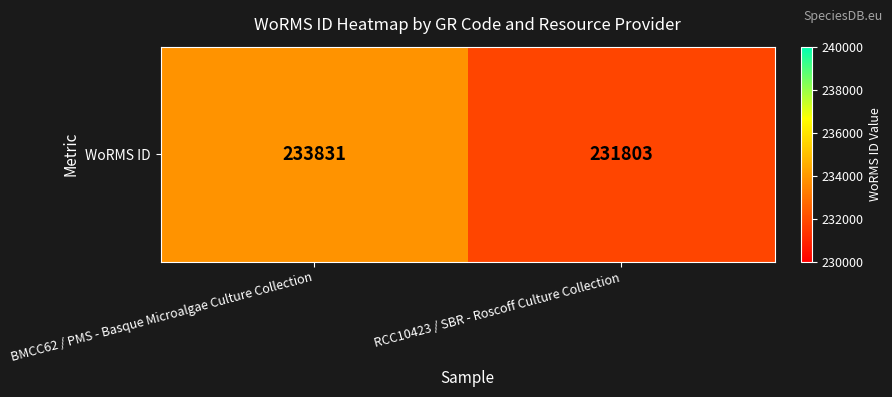

Reading left to right, transcribe all the data shown in this chart.

BMCC62 / PMS - Basque Microalgae Culture Collection=233831	RCC10423 / SBR - Roscoff Culture Collection=231803